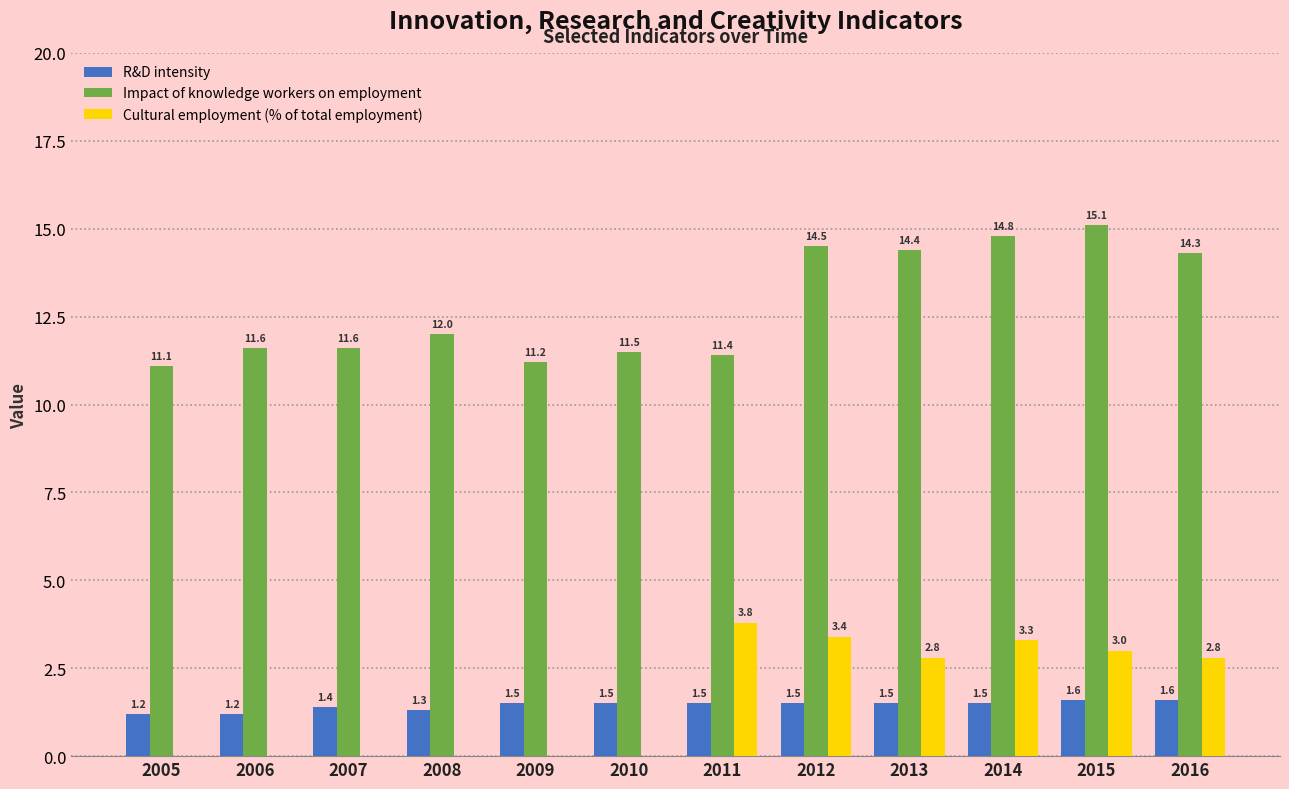

Which category has the highest value across all series?

2015